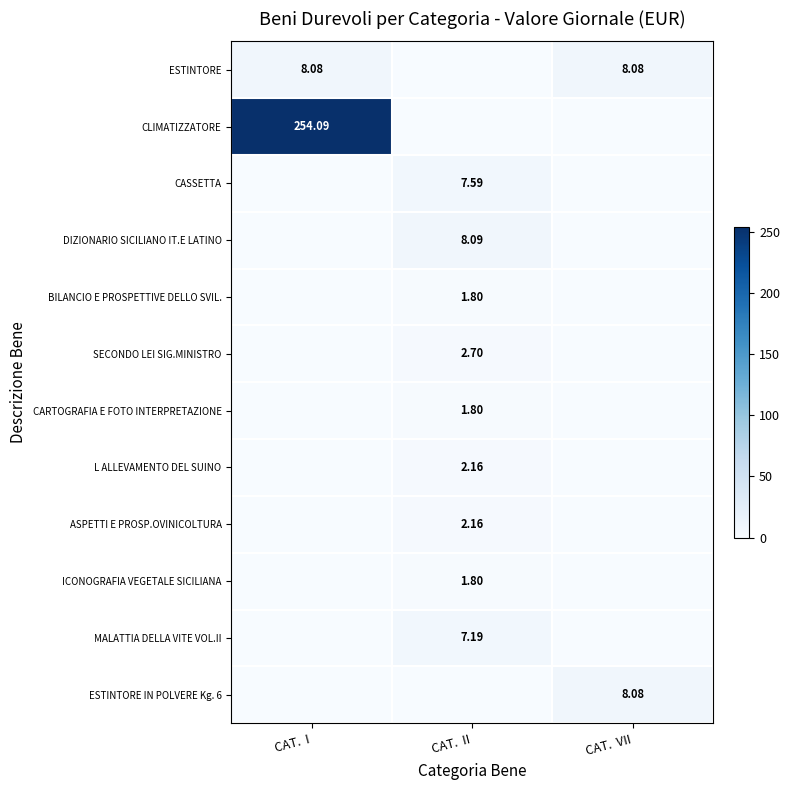

Which category has the highest value in the ICONOGRAFIA VEGETALE SICILIANA series?

CAT. II